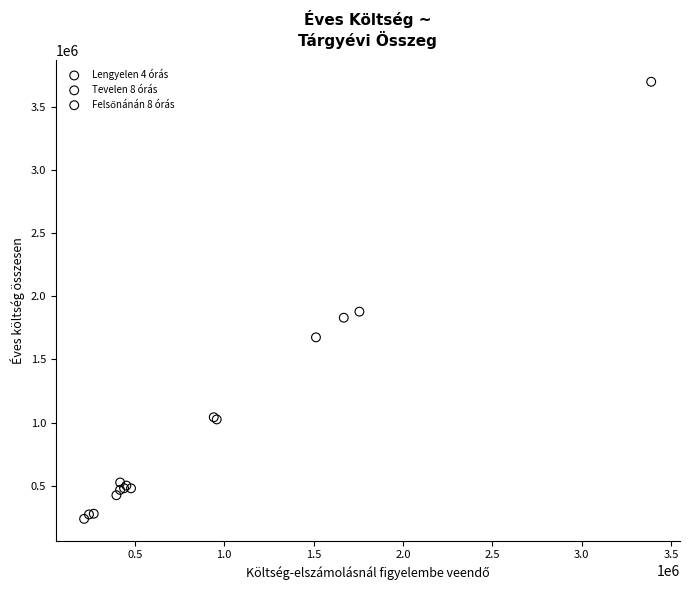

Which series contains the lowest Y value?

Lengyelen 4 órás